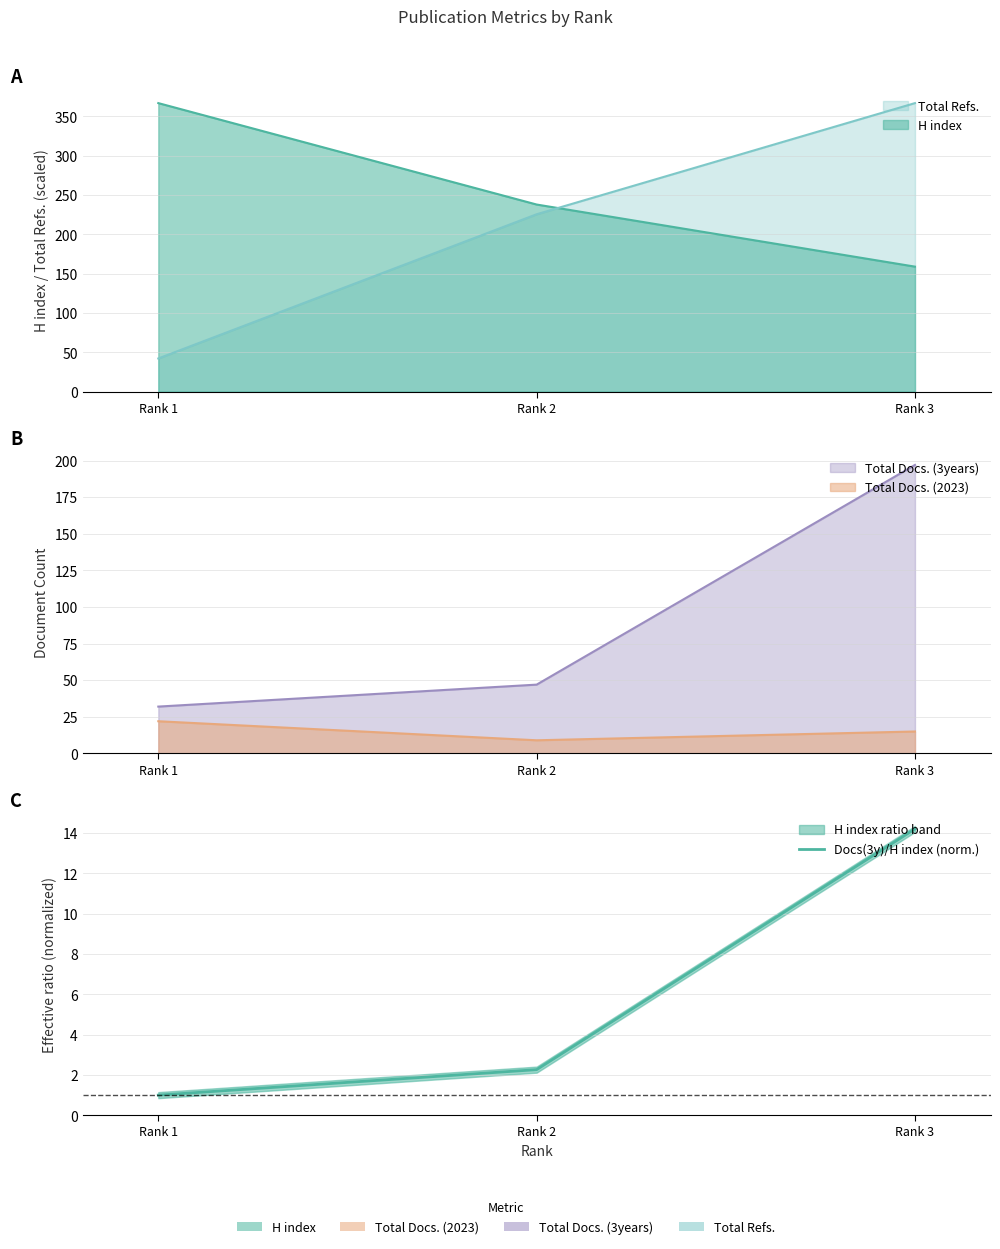

Rank the categories by value from highest to lowest.

Rank 3, Rank 2, Rank 1